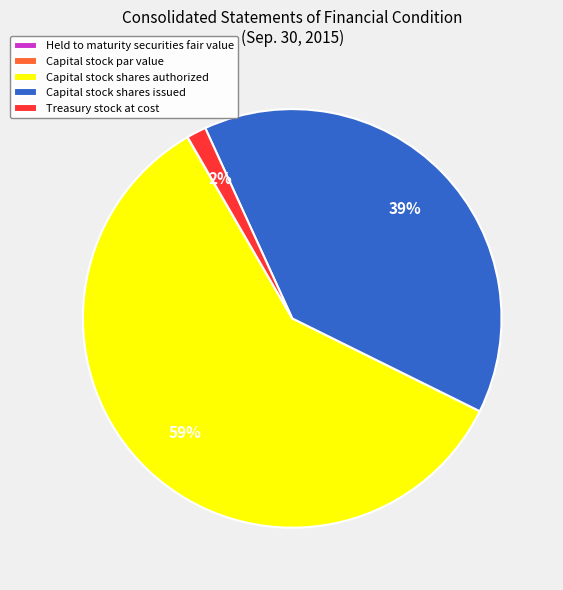

To the nearest percent, what percentage of the pie is Capital stock shares issued?

39%